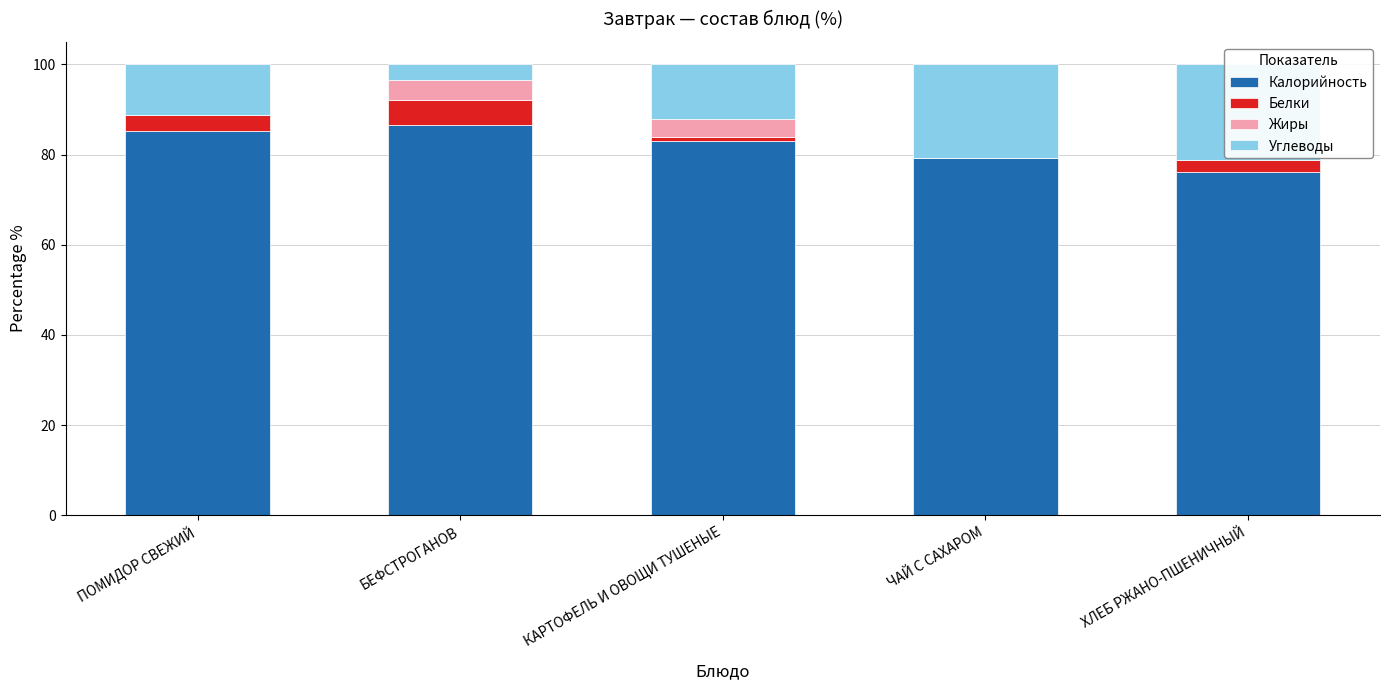

The value of Жиры at ПОМИДОР СВЕЖИЙ is 0.0. True or false?

True